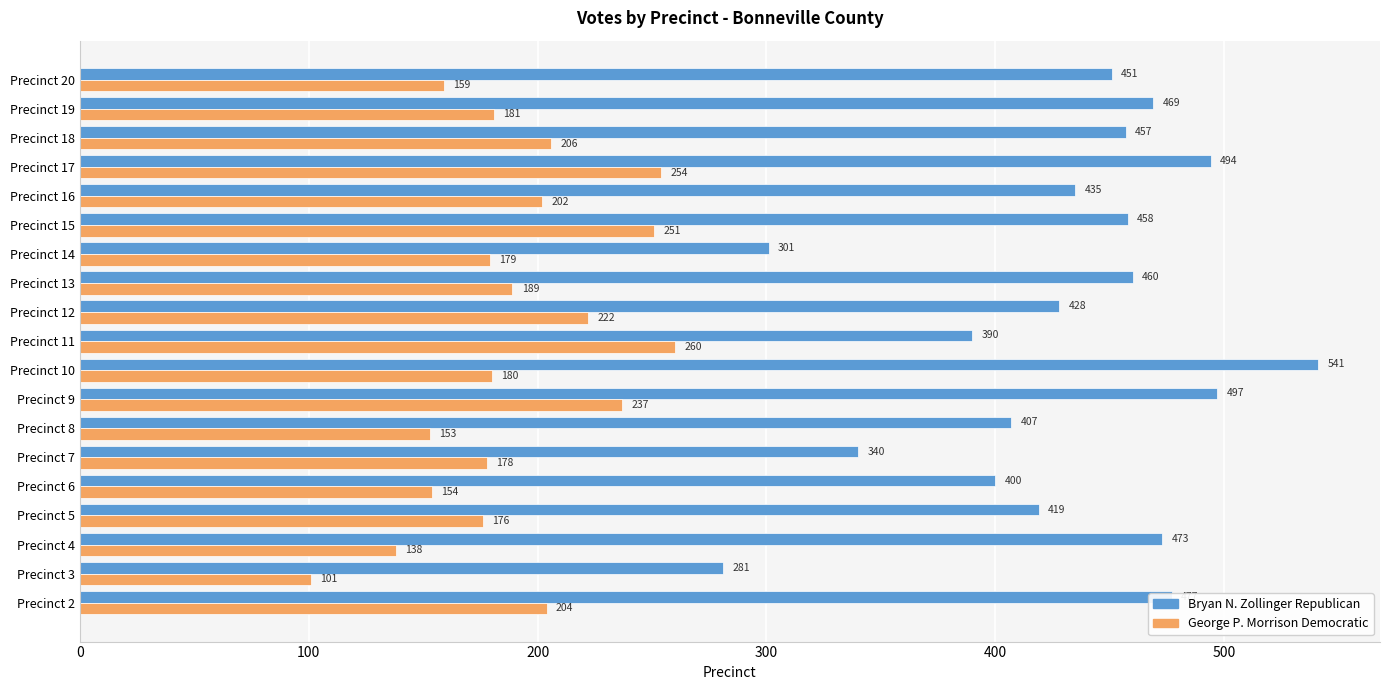

What is the sum of all George P. Morrison Democratic values?

3624